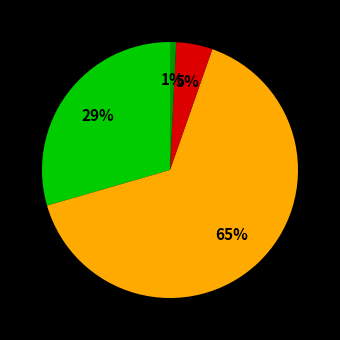

Is there any slice that represents more than half of the pie?

Yes